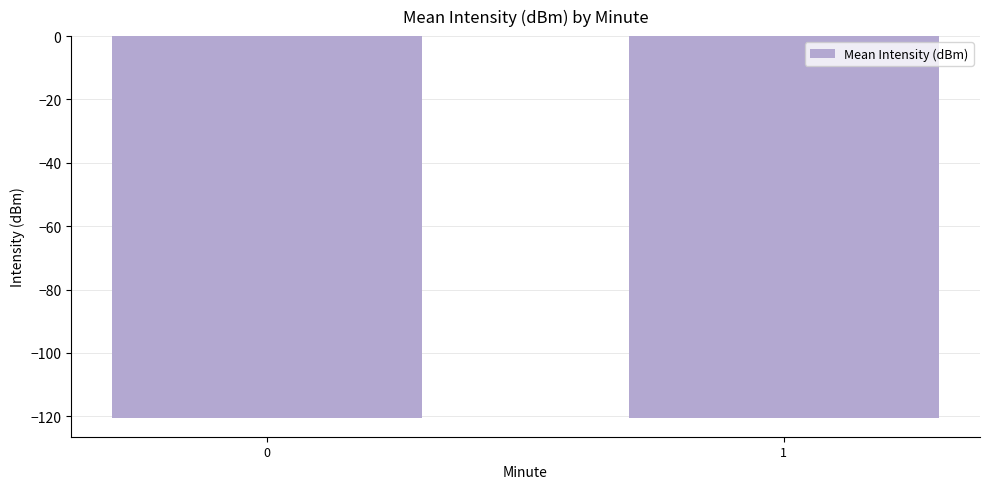

How many bars are there in total?

2